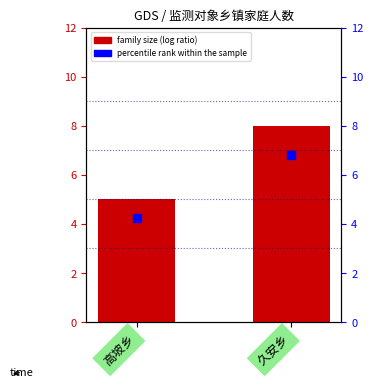

At how many categories does at least one series exceed 4?

2